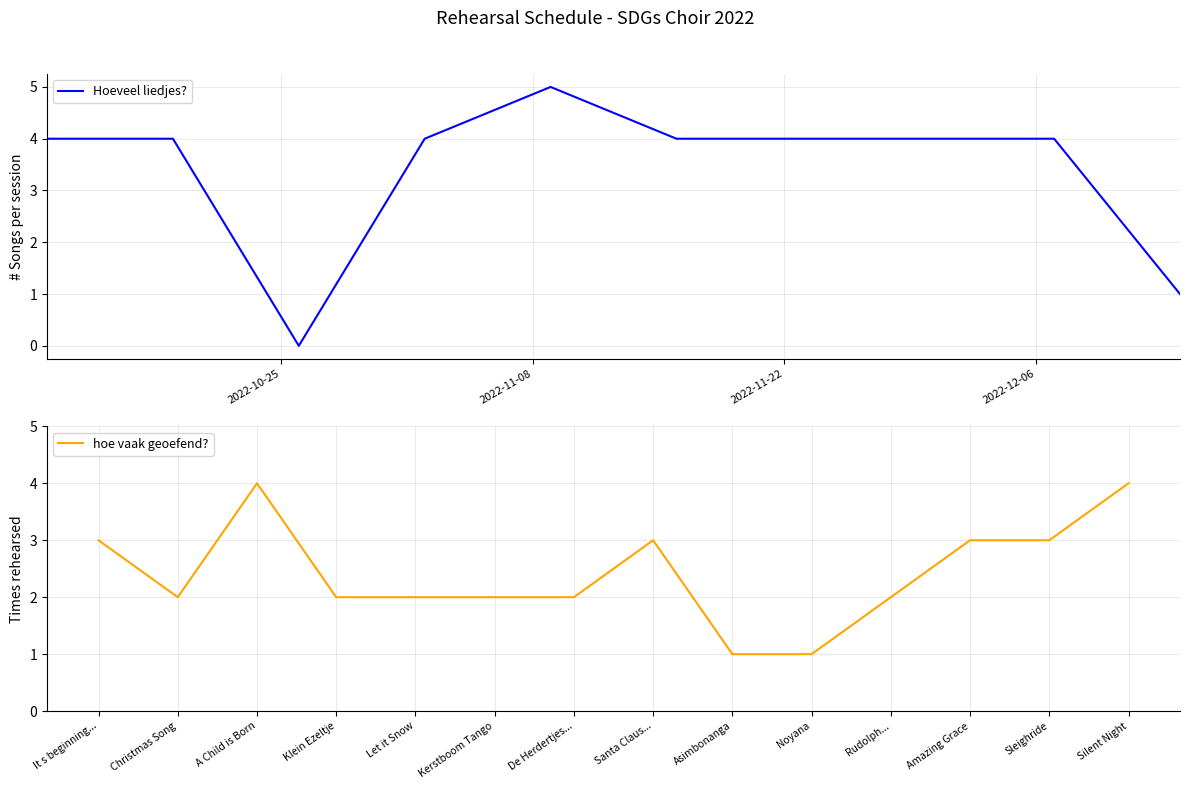

What is the label of the 2nd point from the left?

2022-10-19